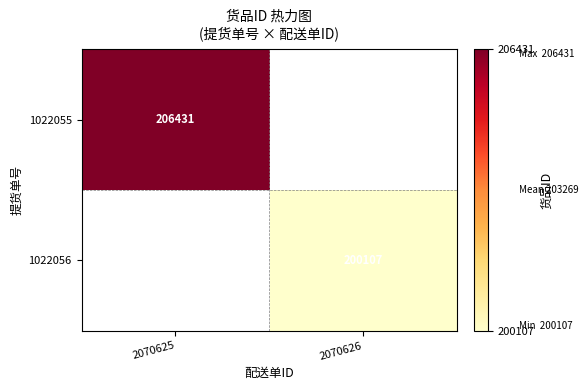

The value of 1022055 at 2070625 is 323708. True or false?

False